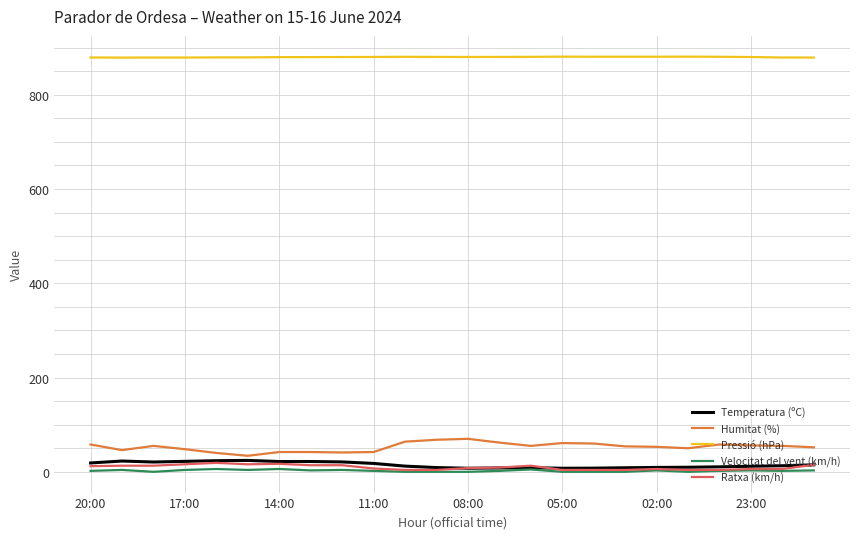

True or false: Temperatura (ºC) and Pressió (hPa) intersect in this chart.

False